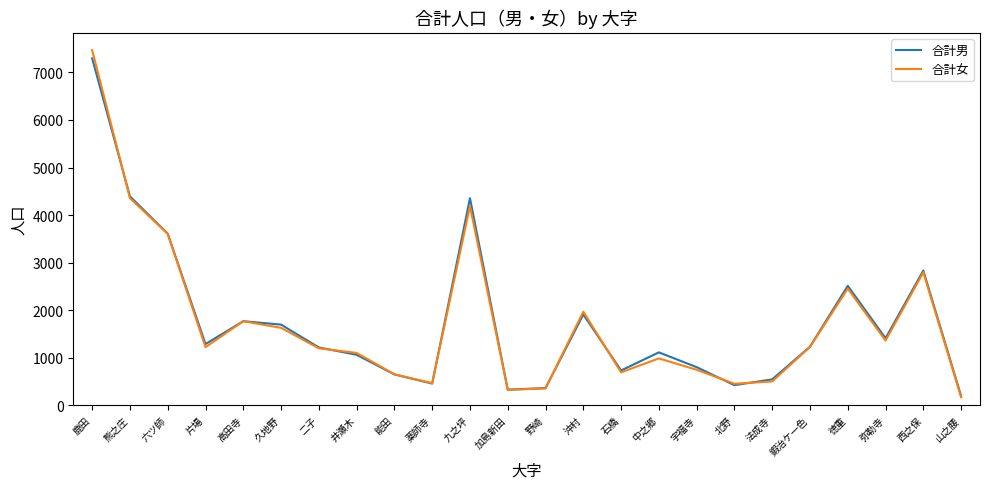

What is the approximate value of 合計男 at 中之郷?

1111